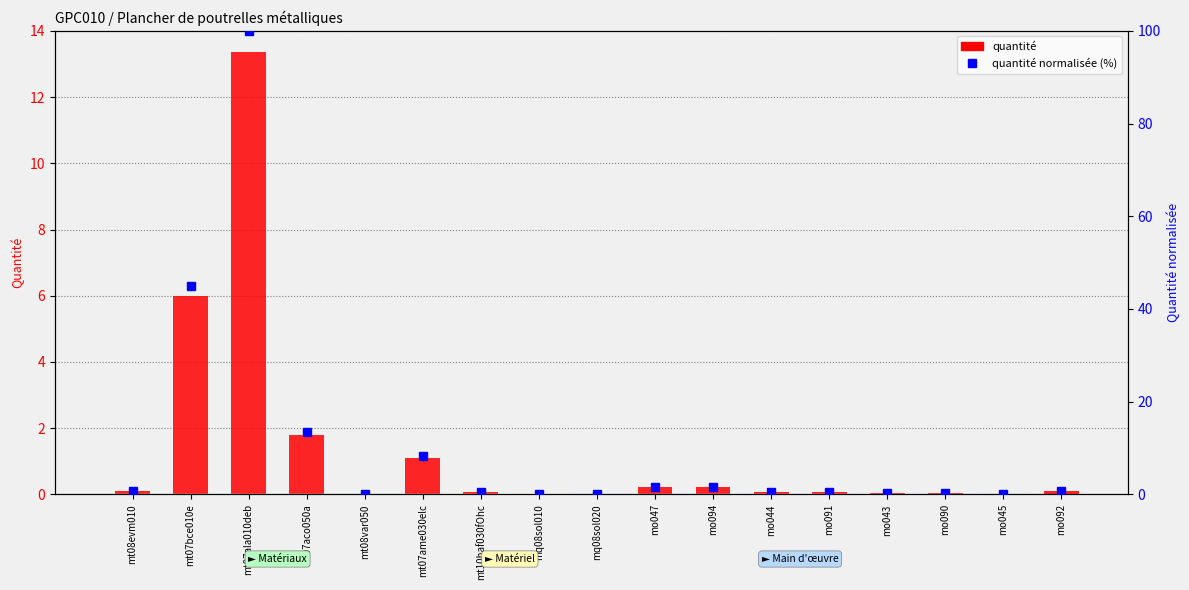

Does the chart contain any negative values?

No